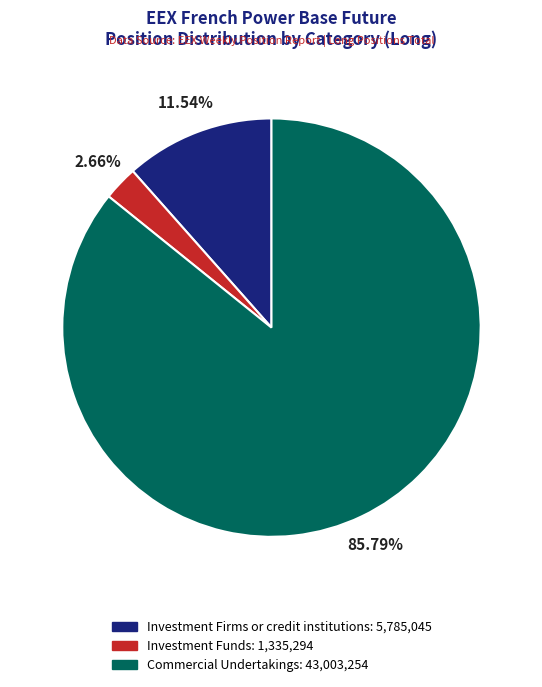

Is there any slice that represents more than half of the pie?

Yes